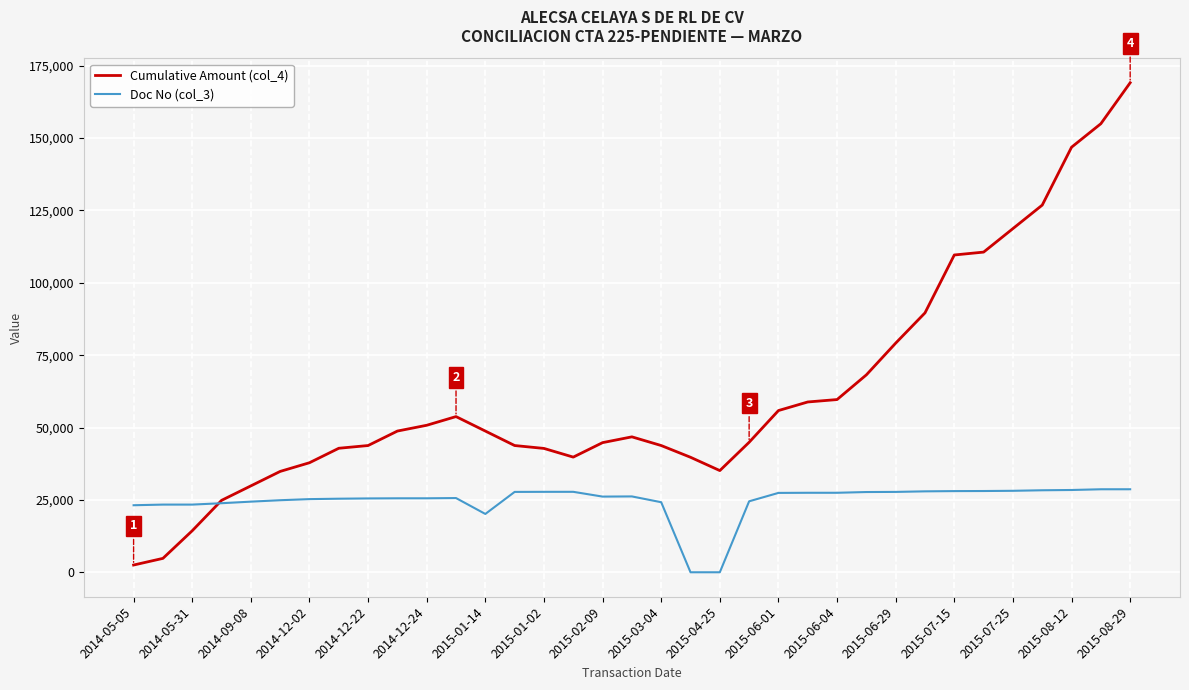

What is the average value of the Cumulative Amount (col_4) series?

61929.0